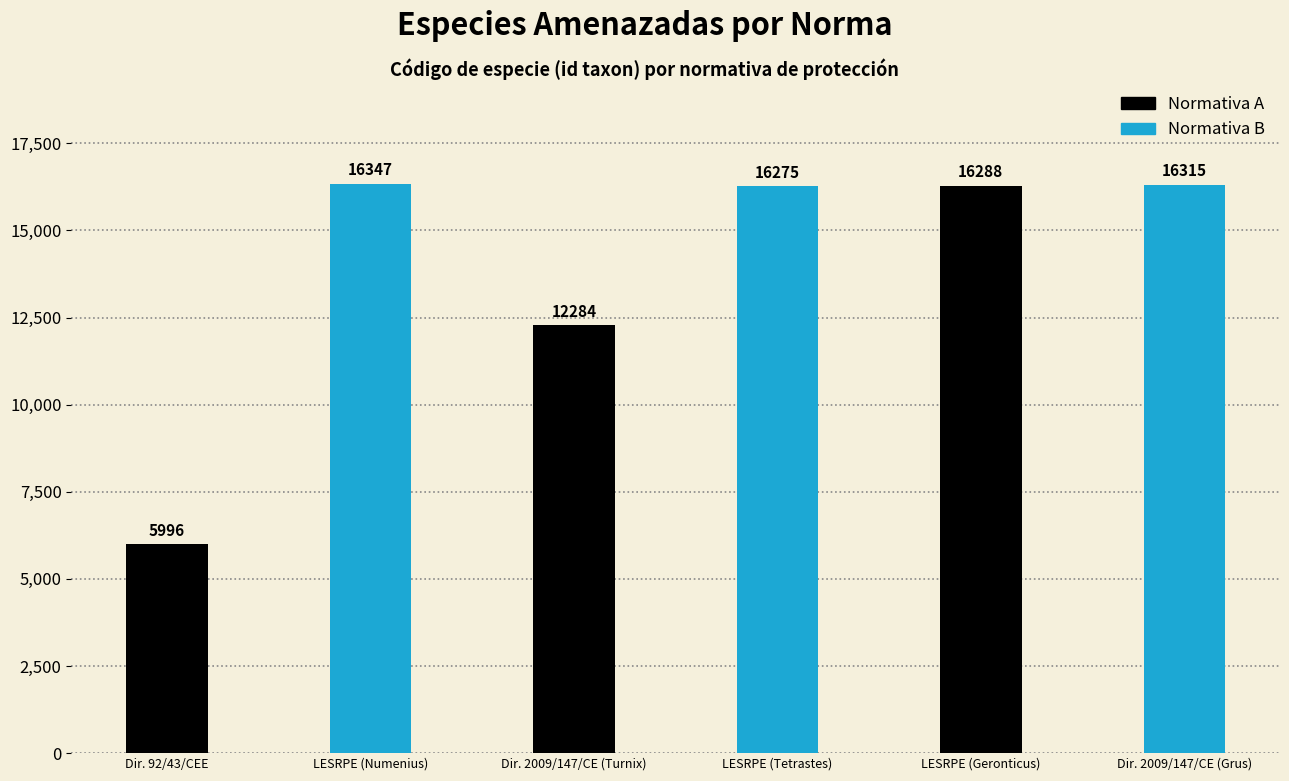

What is the spread (max minus min) of values at Dir. 92/43/CEE?

10351